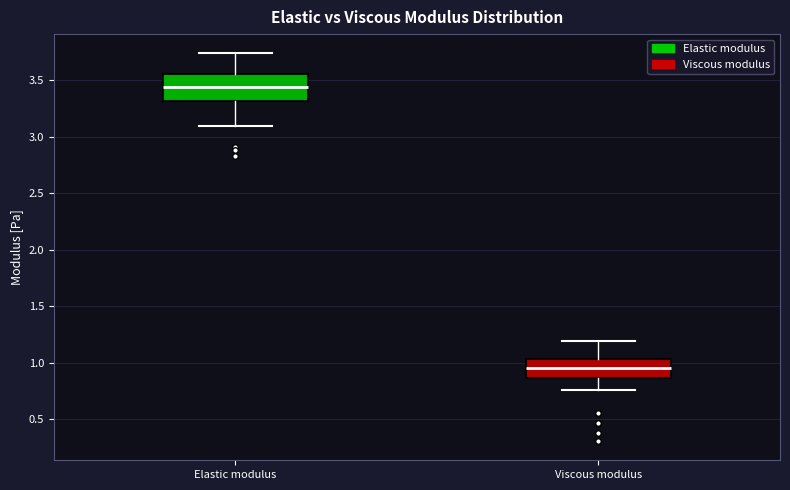

Which box has the lowest median line?

Viscous modulus